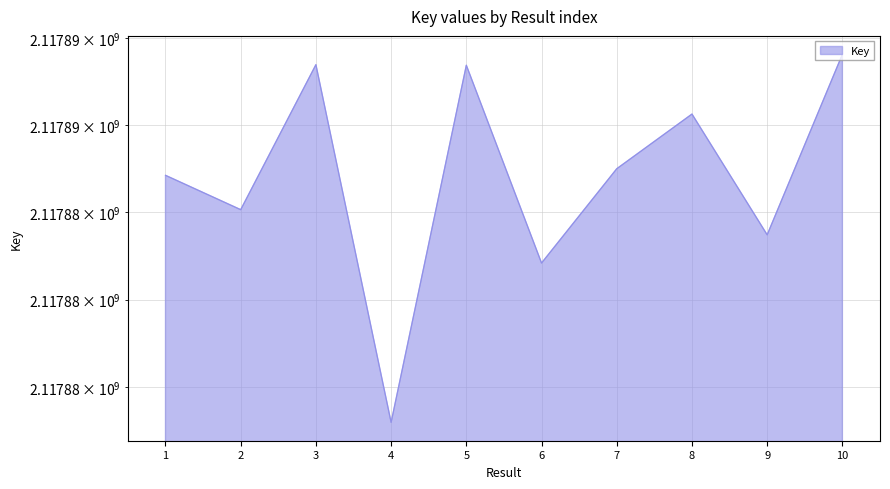

List the labels in order of value, largest first.

10, 3, 5, 8, 7, 1, 2, 9, 6, 4